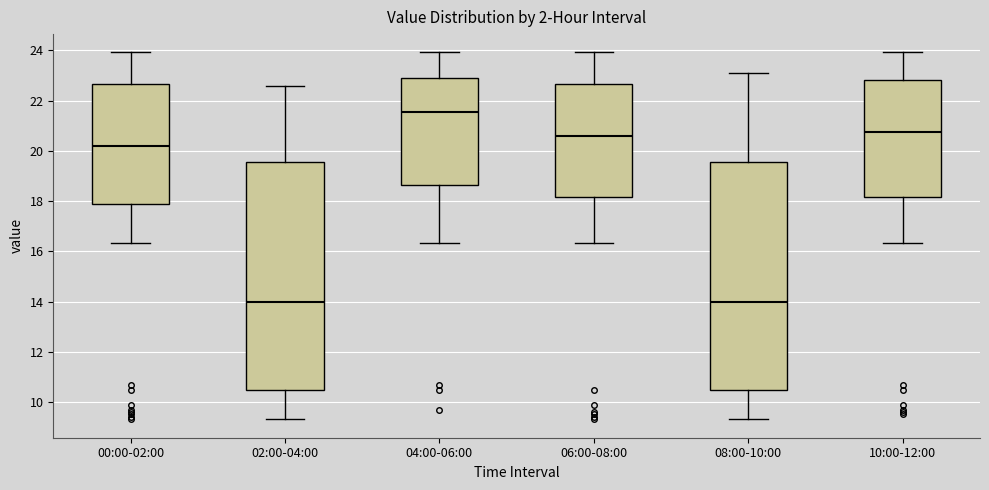

Reading left to right, read every box against the y-axis: the position of its median line, the range the box covers, and the ends of its whiskers. The values are not printed on the chart, so give them approximately, as read against the axis.

00:00-02:00: median 20.2, box 17.8 to 22.6, whiskers 16.4 to 24.0
02:00-04:00: median 14.0, box 10.4 to 19.6, whiskers 9.4 to 22.6
04:00-06:00: median 21.6, box 18.6 to 23.0, whiskers 16.4 to 24.0
06:00-08:00: median 20.6, box 18.2 to 22.6, whiskers 16.4 to 24.0
08:00-10:00: median 14.0, box 10.4 to 19.6, whiskers 9.4 to 23.2
10:00-12:00: median 20.8, box 18.2 to 22.8, whiskers 16.4 to 24.0